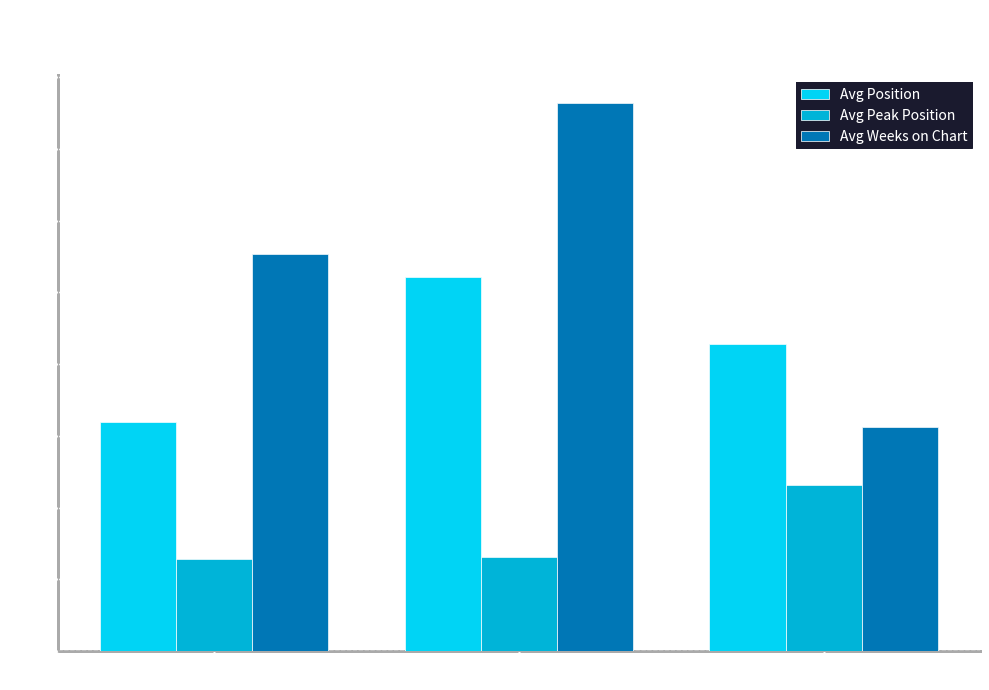

What is the label of the 3rd bar from the left?

— Stable